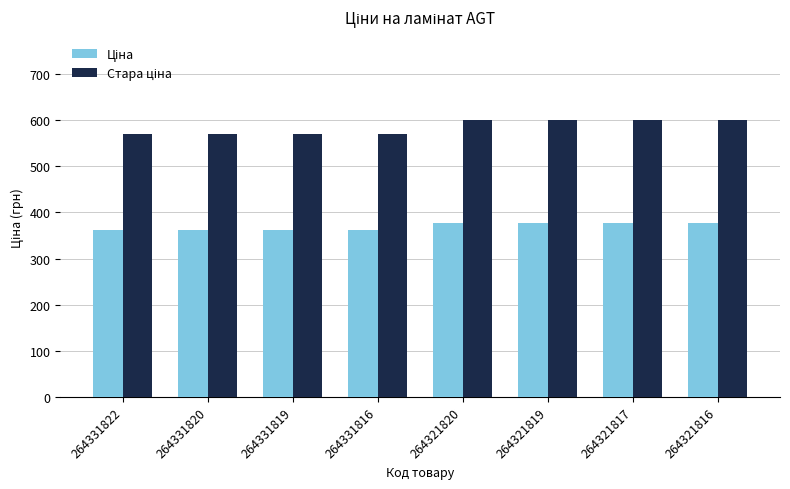

What is the greatest value displayed?

600.5